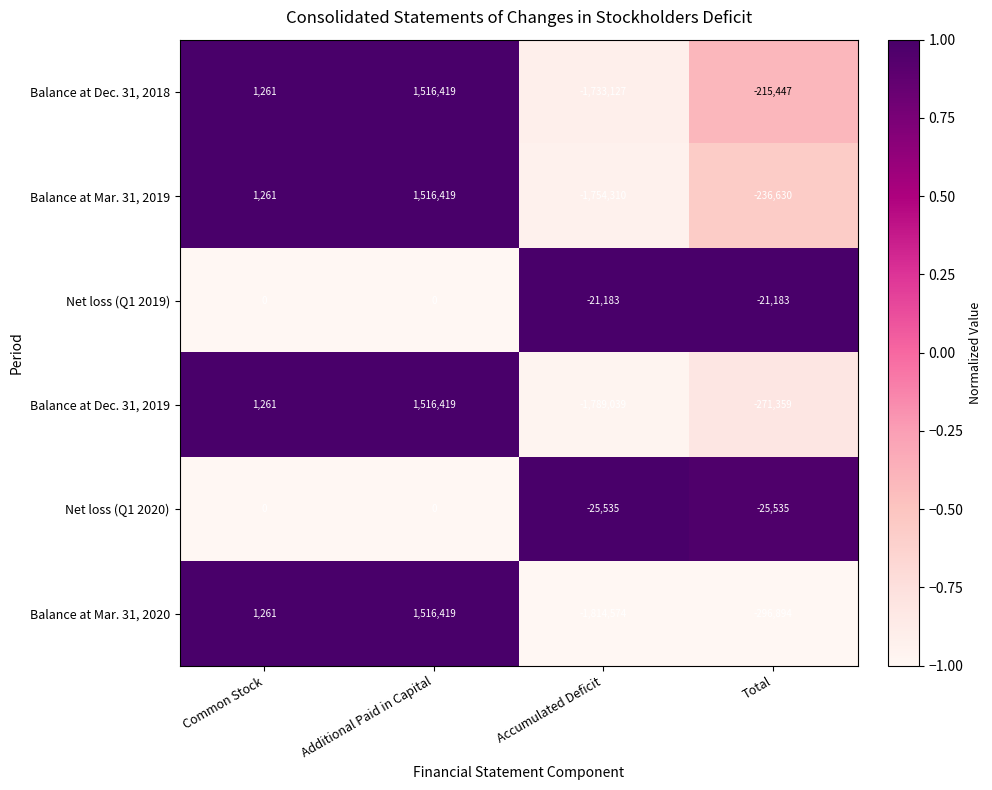

The Net loss (Q1 2019) series shows 0 at Additional Paid in Capital. True or false?

True